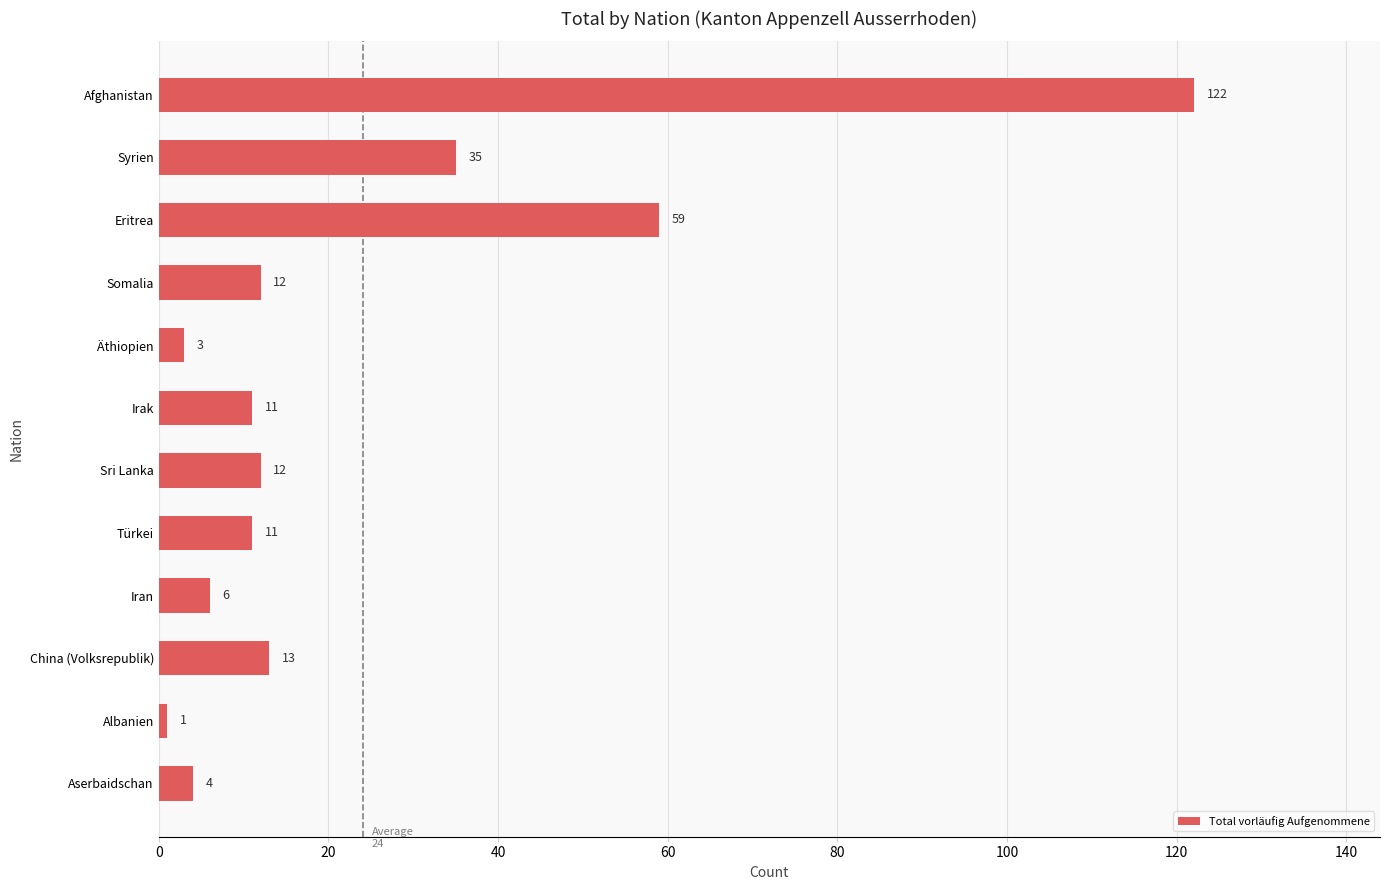

What is the difference between the second highest and minimum values?

58